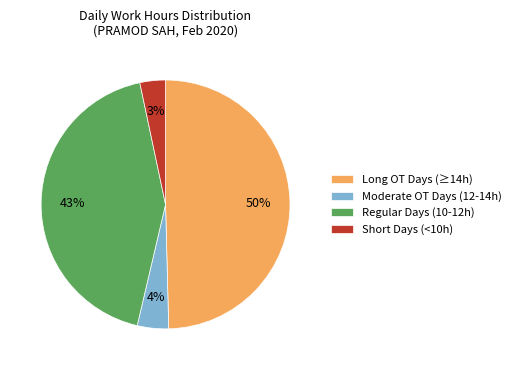

The Long OT Days (≥14h) slice represents 50% of the pie. True or false?

True